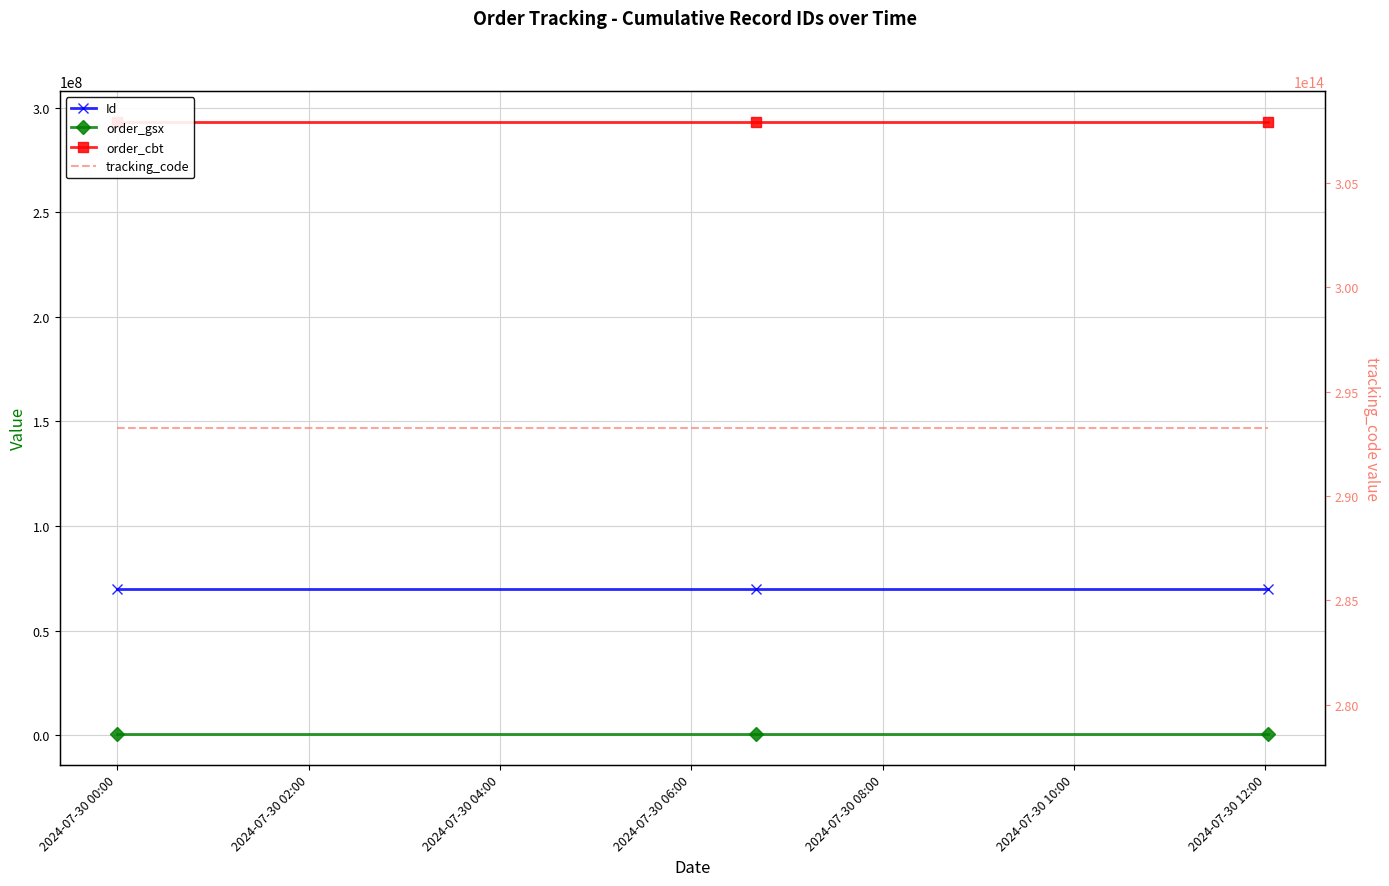

Which series changed the most between 2024-07-30 00:00 and 2024-07-30 02:00?

Id